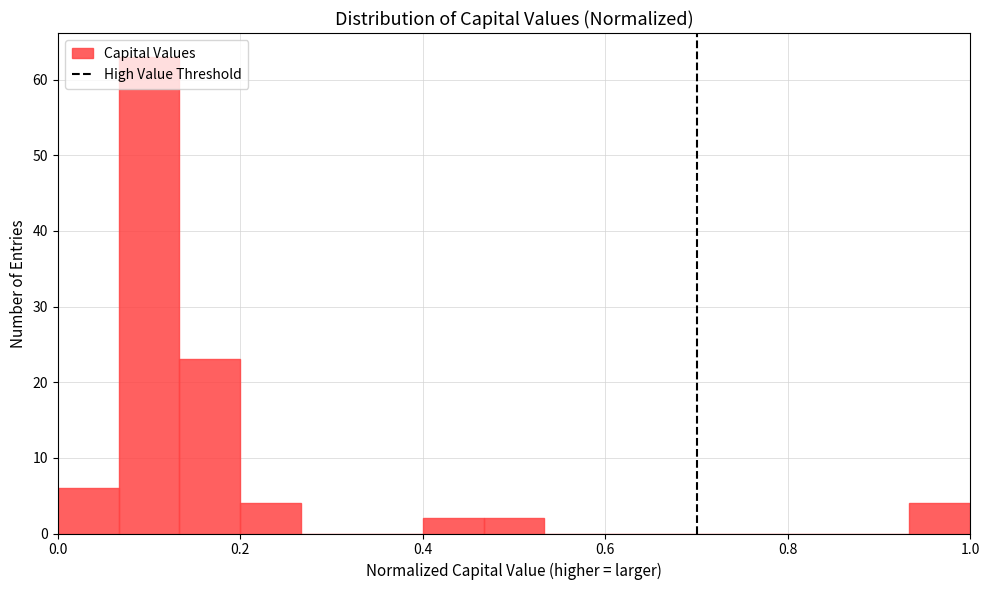

Read against the x-axis, roughly where is the centre of the tallest bar?

0.10